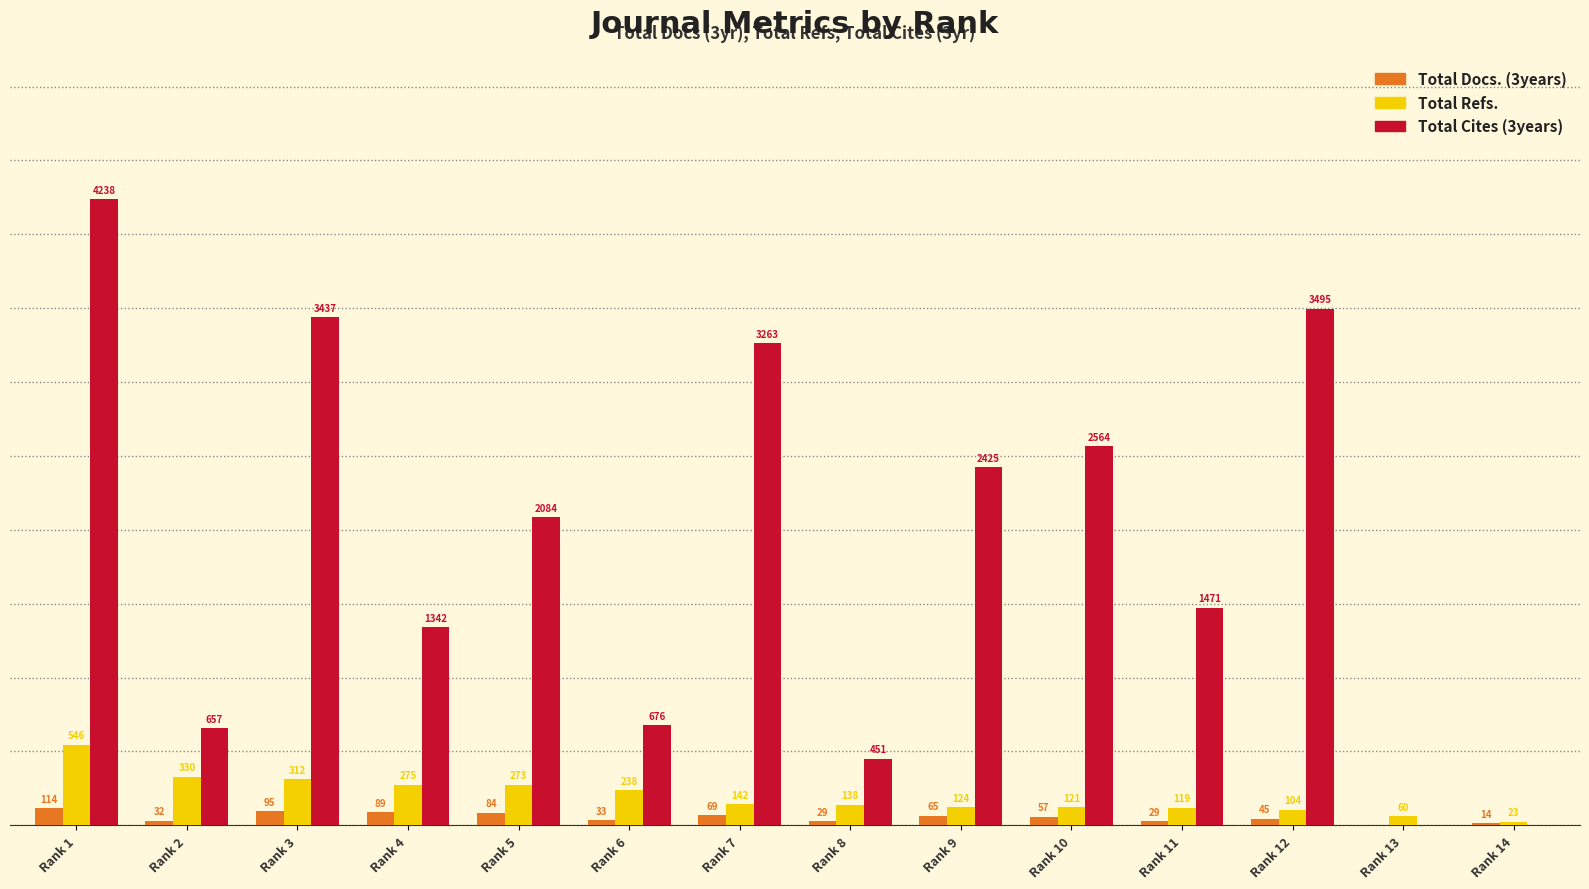

Which series changed the most between Rank 3 and Rank 5?

Total Cites (3years)